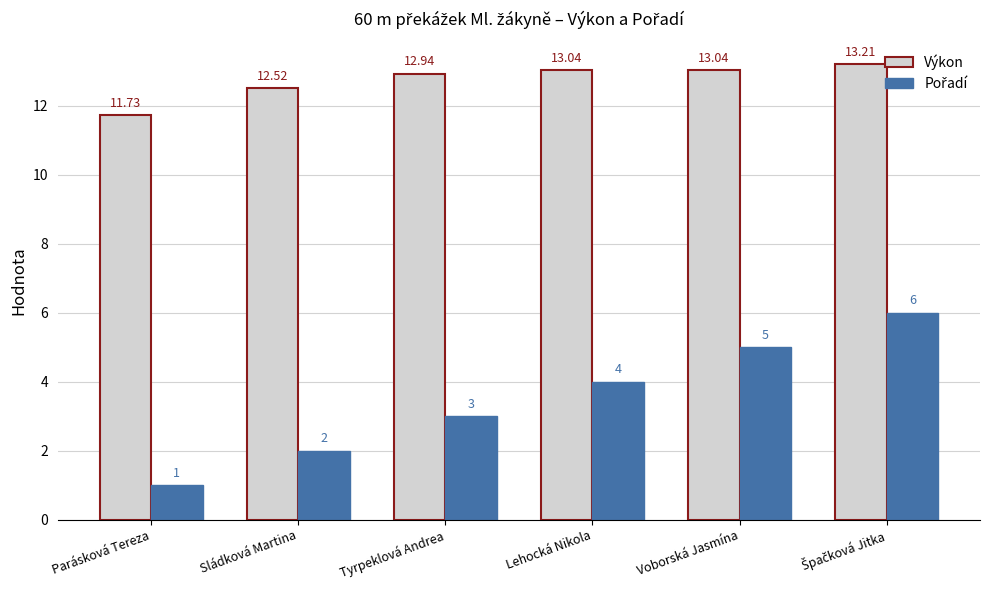

Which series has the largest total across all categories?

Výkon